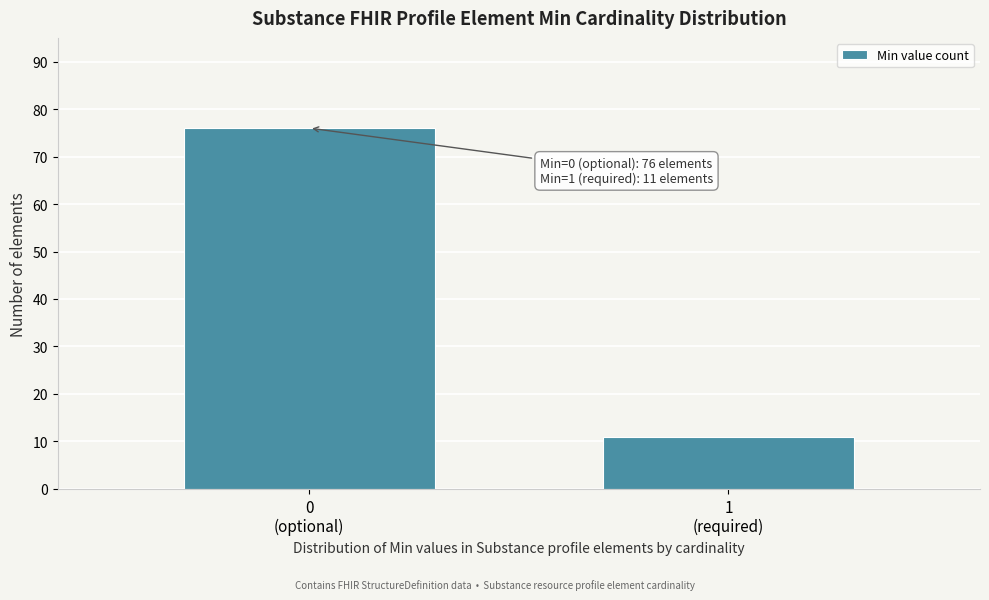

Reading left to right, list all the values displayed in this chart.

76	11